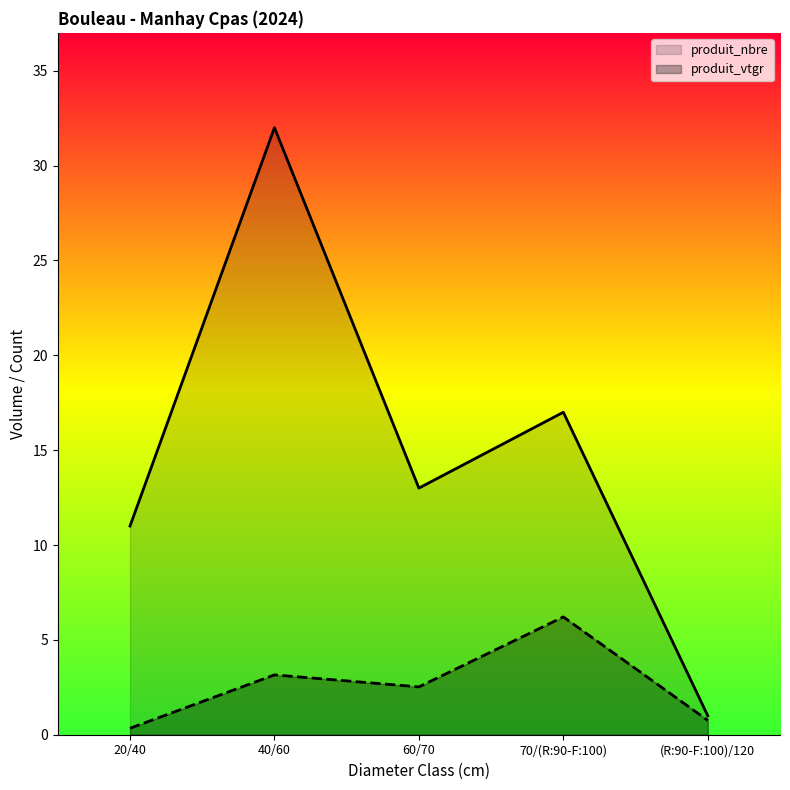

At which category does the chart reach its minimum across all series?

20/40